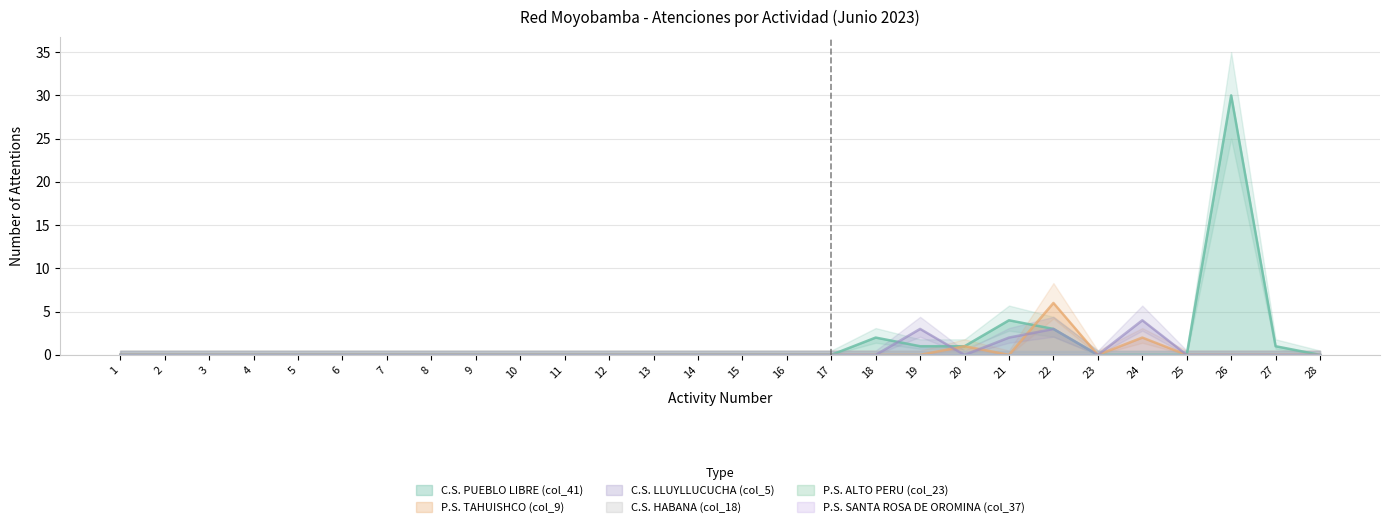

Which label corresponds to the smallest value in the chart?

1